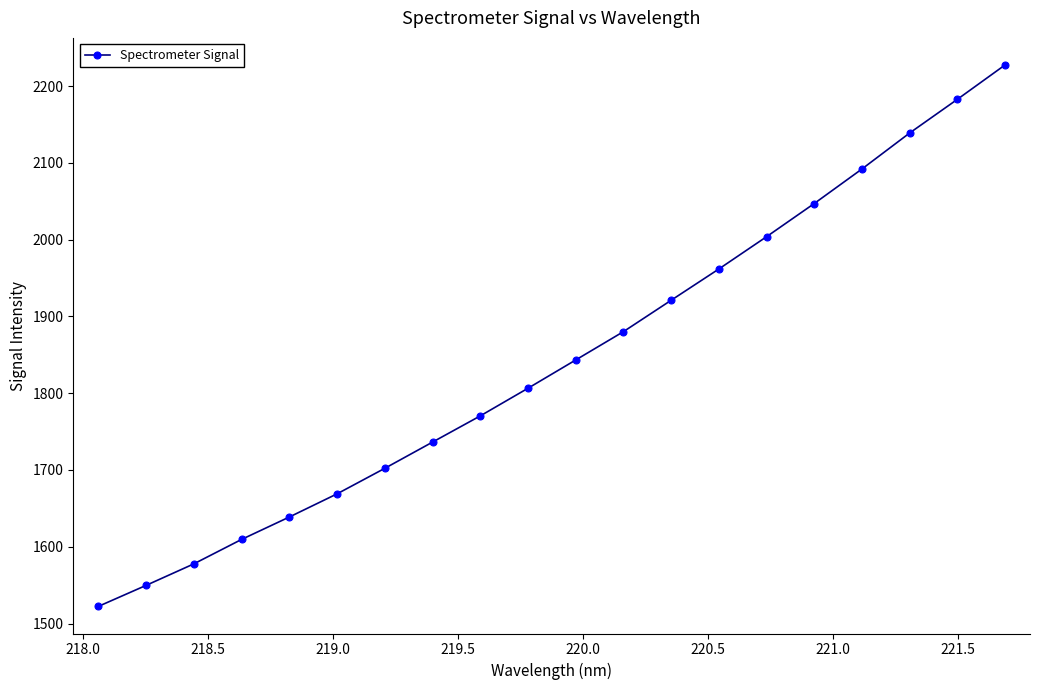

What is the greatest value displayed?

2227.4